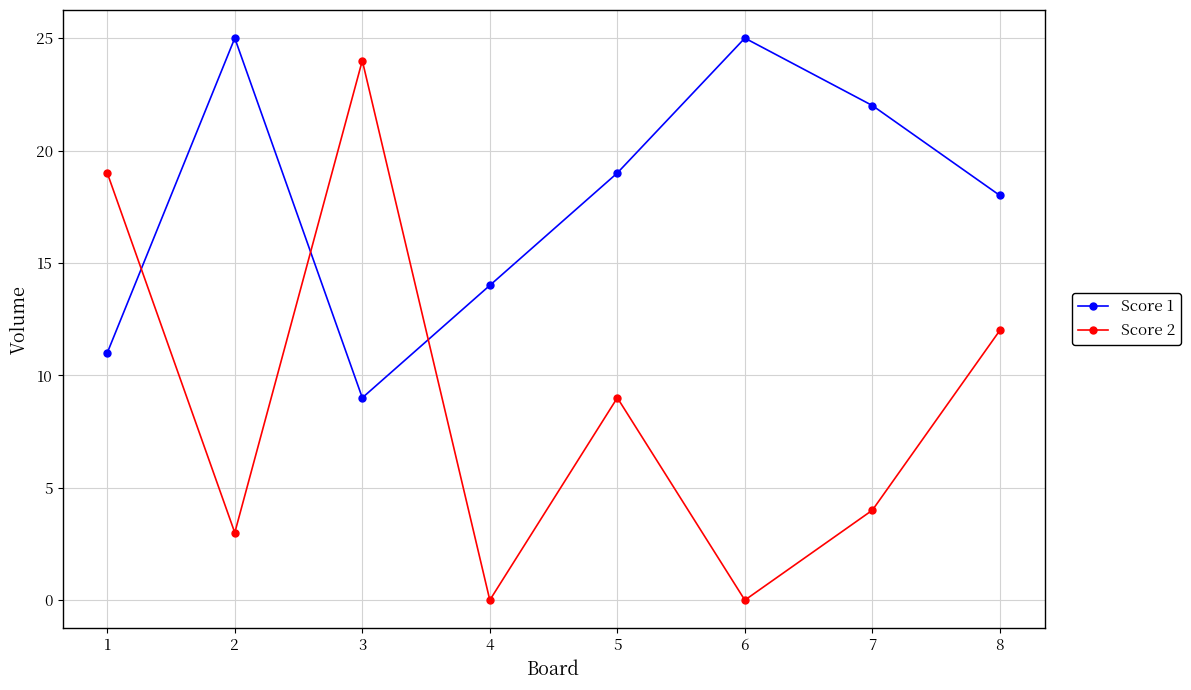

At which label does Score 1 first exceed 19?

2